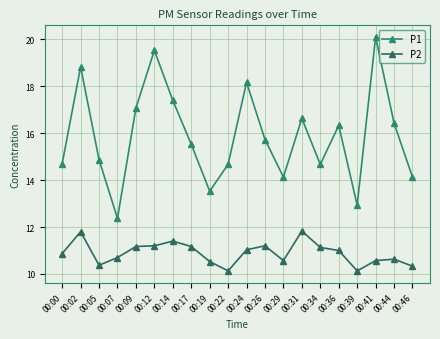

True or false: P1 has a value of 19.5 at 00:12.

True